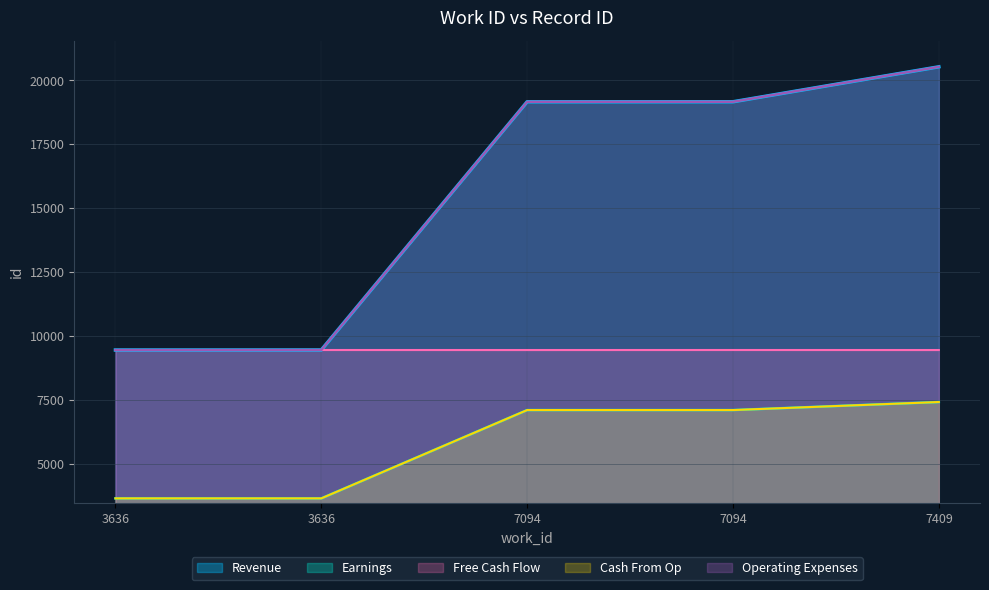

What is the value of the Free Cash Flow point at the 3rd from the left?

9445